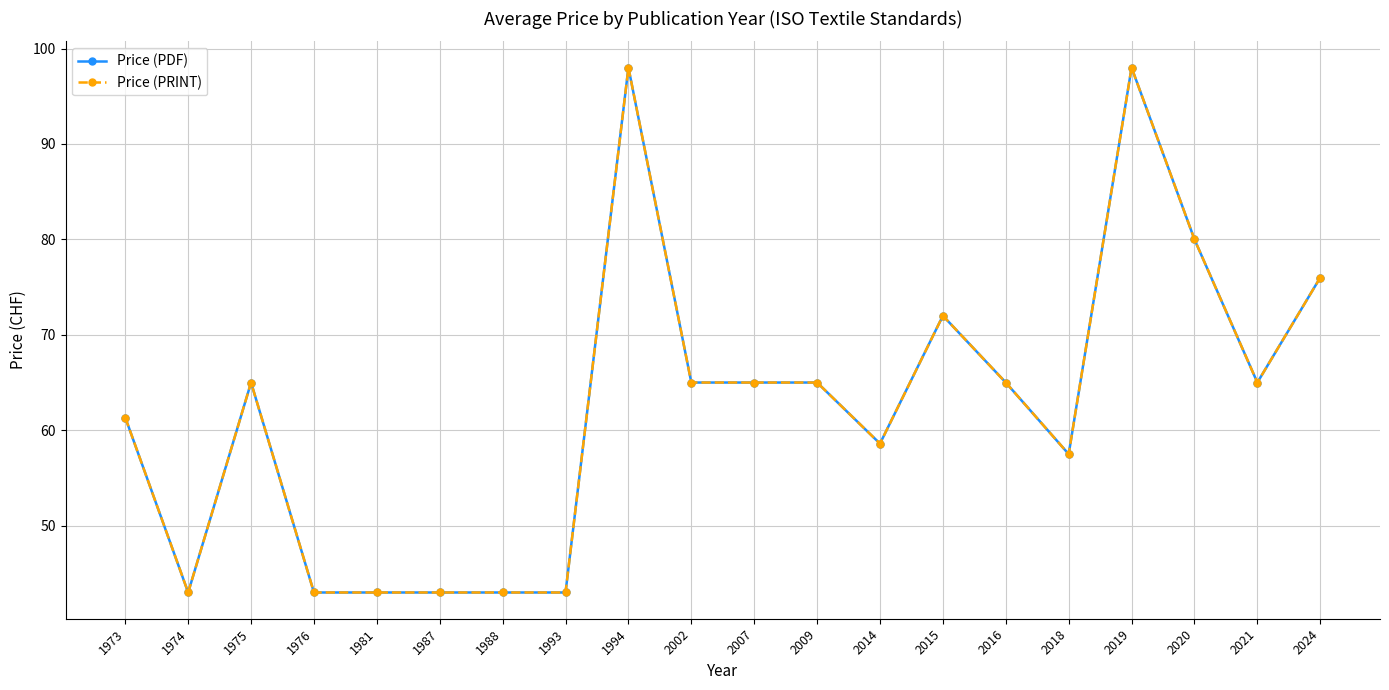

How many interior local peaks does the Price (PDF) series have?

4